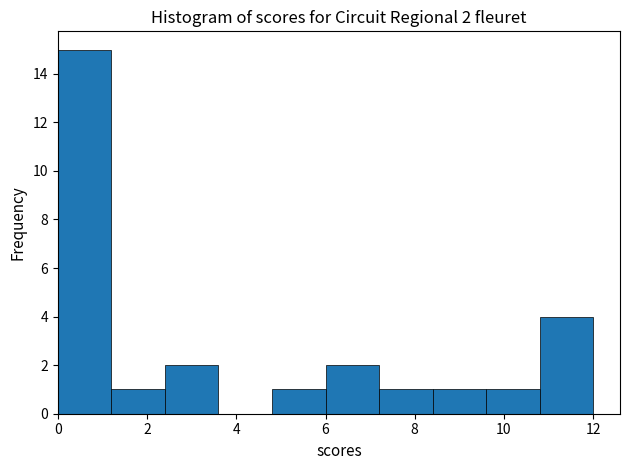

Which range on the x-axis has the tallest bar?

0.0 to 1.2